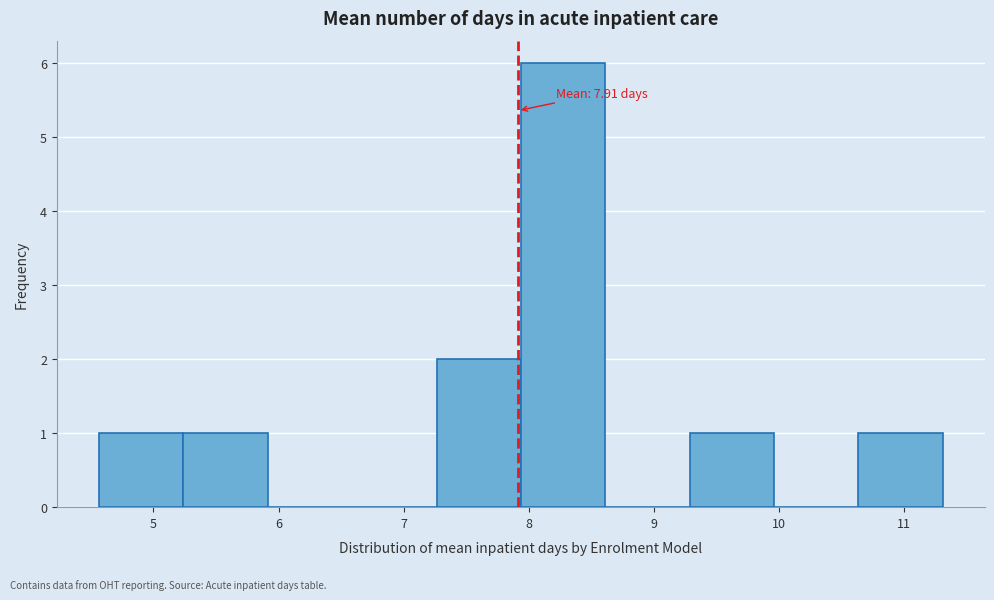

Over which range of the x-axis is the bar tallest?

7.9 to 8.6